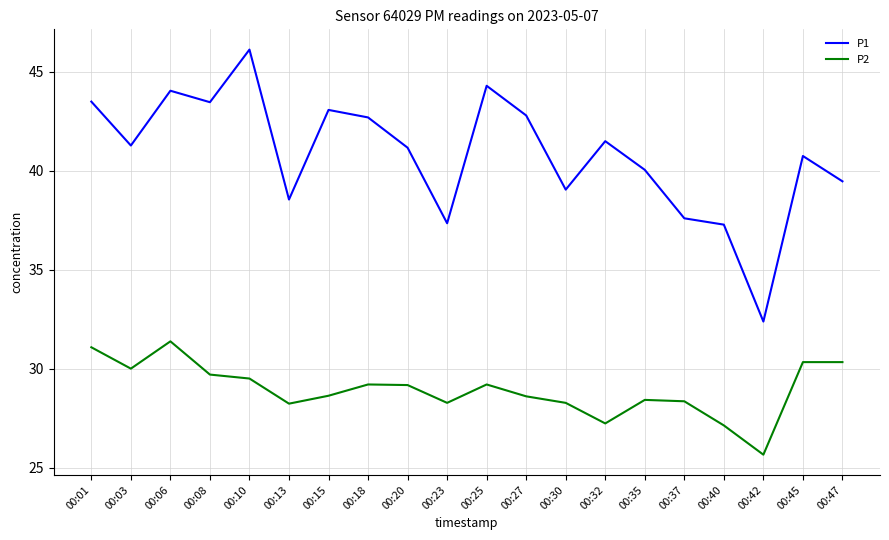

Which category has the highest value in the P1 series?

00:10